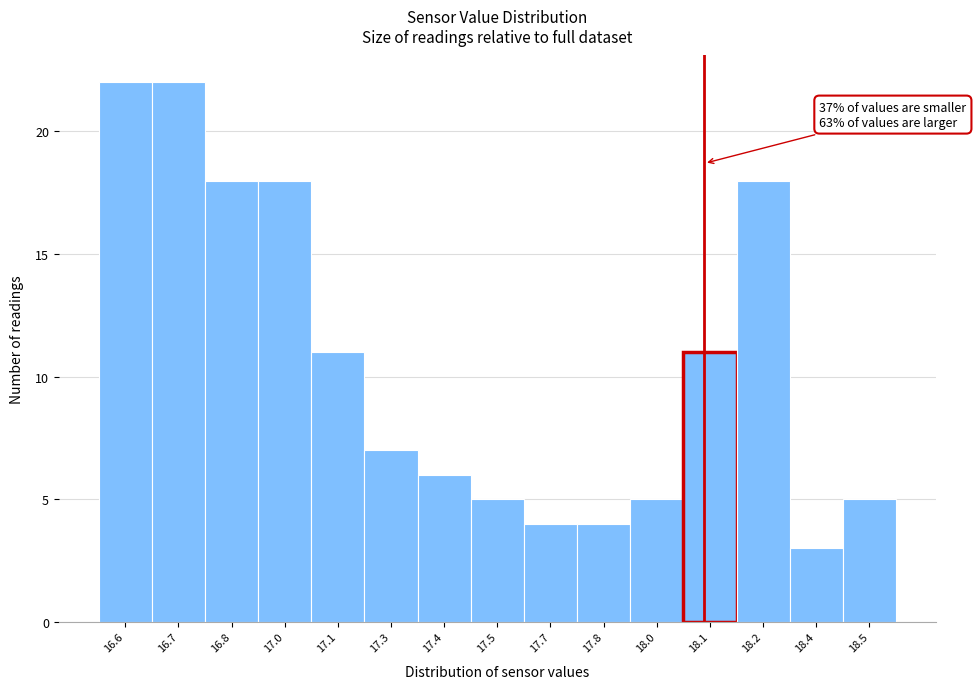

Reading left to right, transcribe all the data shown in this chart.

22	22	18	18	11	7	6	5	4	4	5	11	18	3	5